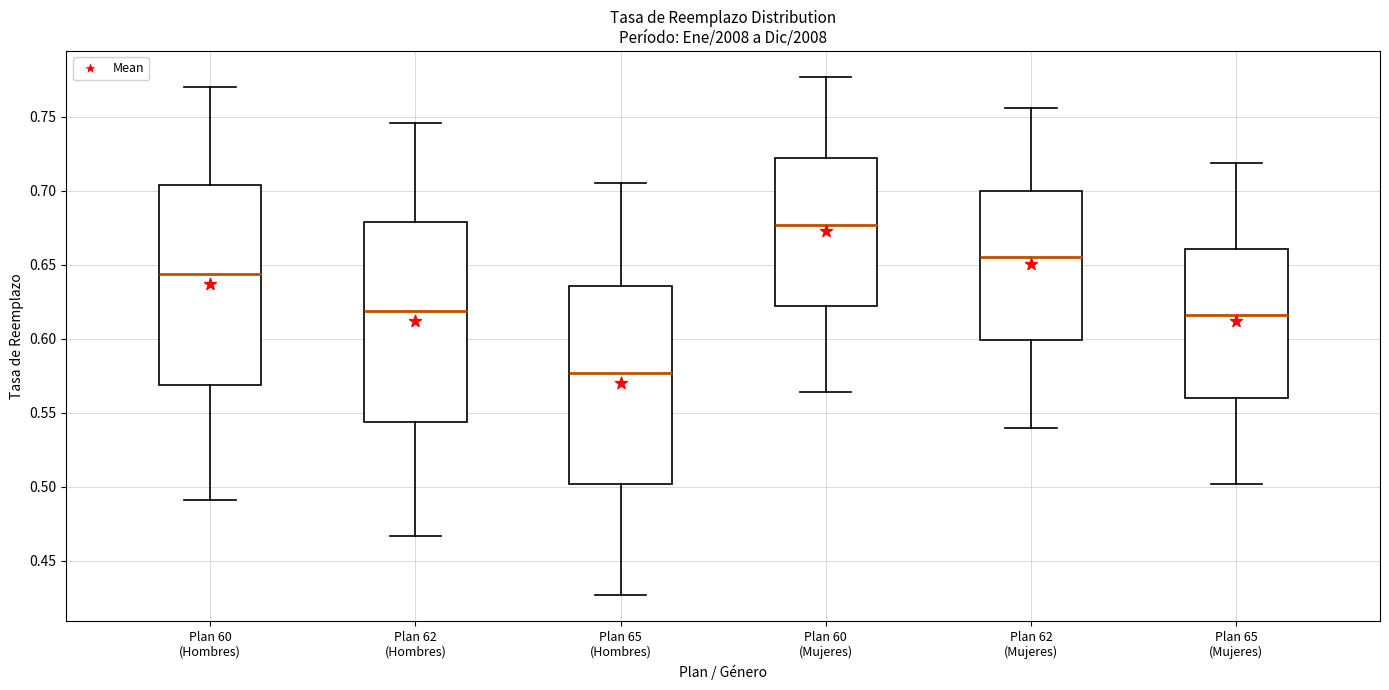

Reading left to right, read every box against the y-axis: the position of its median line, the range the box covers, and the ends of its whiskers. The values are not printed on the chart, so give them approximately, as read against the axis.

Plan 60 (Hombres): median 0.645, box 0.570 to 0.705, whiskers 0.490 to 0.770
Plan 62 (Hombres): median 0.620, box 0.545 to 0.680, whiskers 0.465 to 0.745
Plan 65 (Hombres): median 0.575, box 0.500 to 0.635, whiskers 0.425 to 0.705
Plan 60 (Mujeres): median 0.675, box 0.620 to 0.720, whiskers 0.565 to 0.775
Plan 62 (Mujeres): median 0.655, box 0.600 to 0.700, whiskers 0.540 to 0.755
Plan 65 (Mujeres): median 0.615, box 0.560 to 0.660, whiskers 0.500 to 0.720